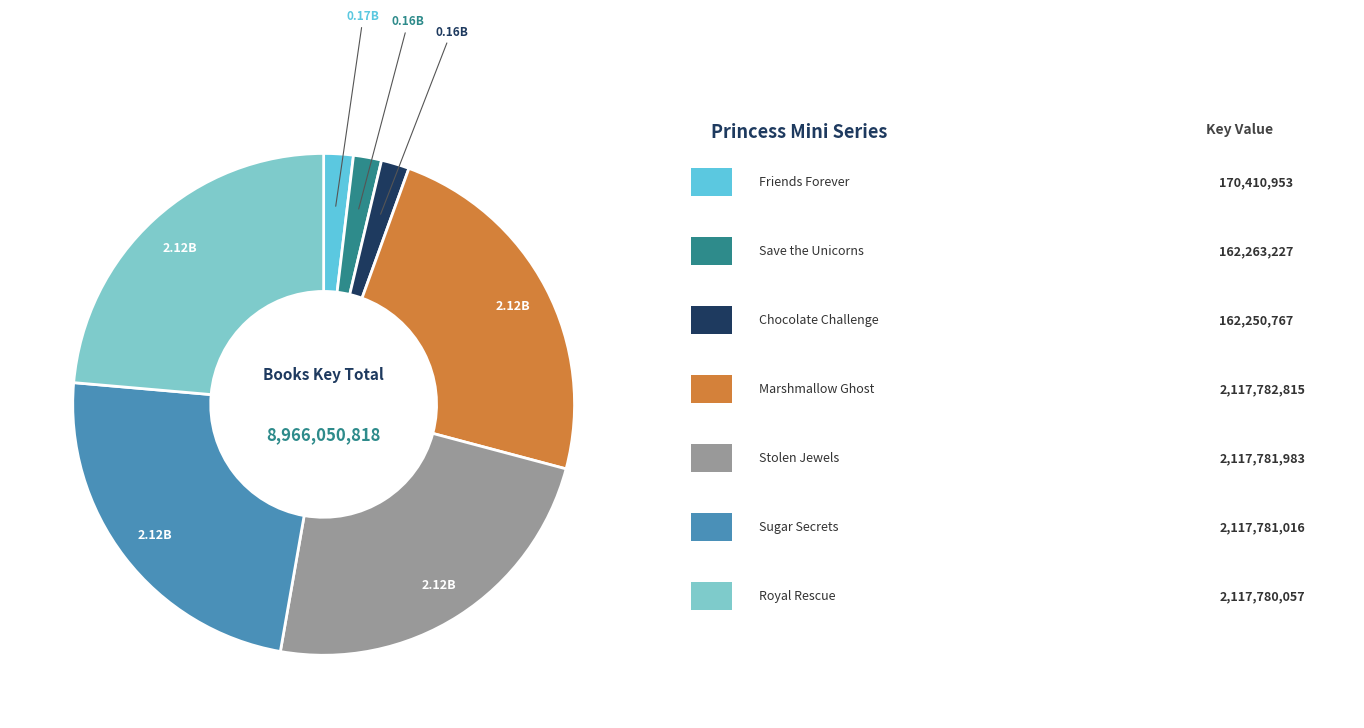

Does any single category account for the majority?

No